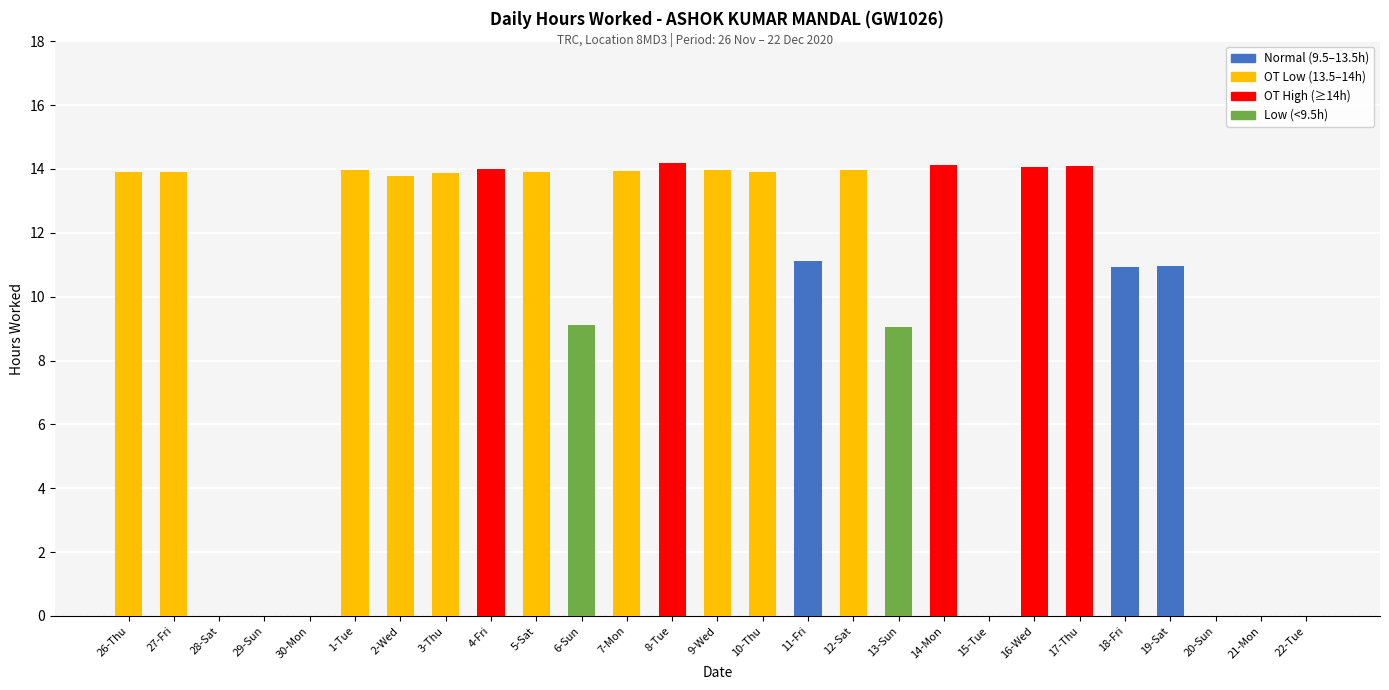

What is the highest value of the OT High (≥14h) series?

14.2